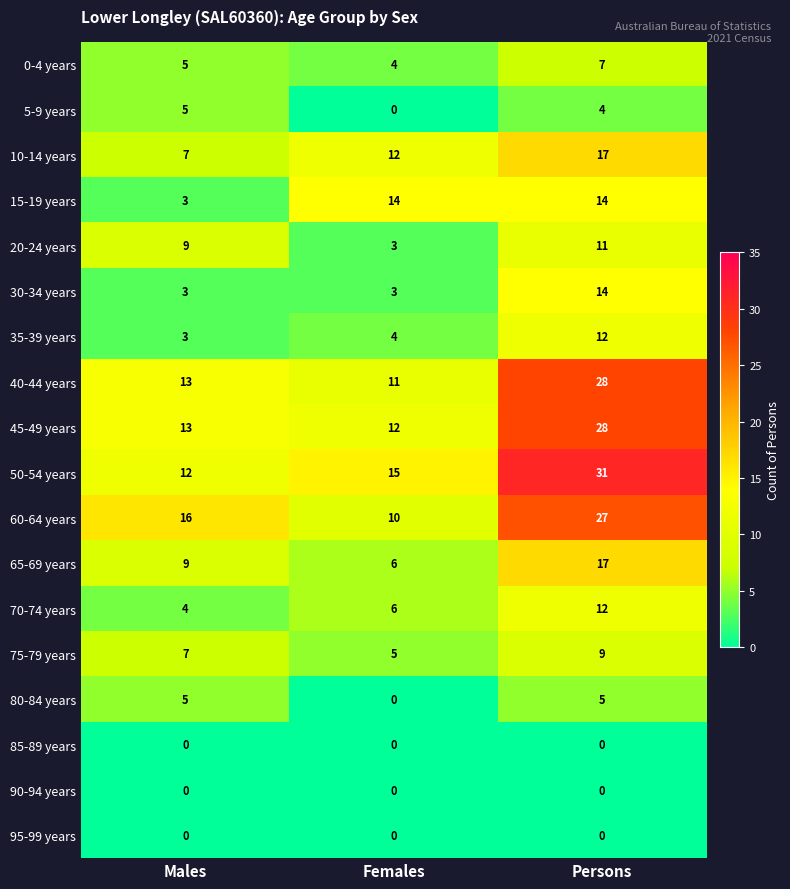

What is the maximum value for 65-69 years?

17